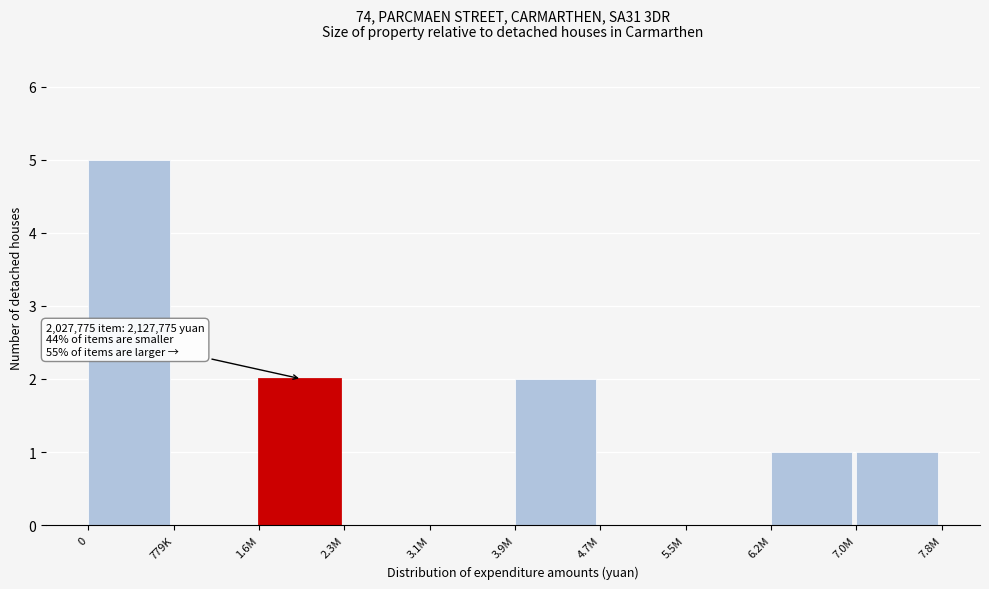

Reading right to left, transcribe all the data shown in this chart.

7.0M=1	6.2M=1	5.5M=0	4.7M=0	3.9M=2	3.1M=0	2.3M=0	1.6M=2	779K=0	0=5